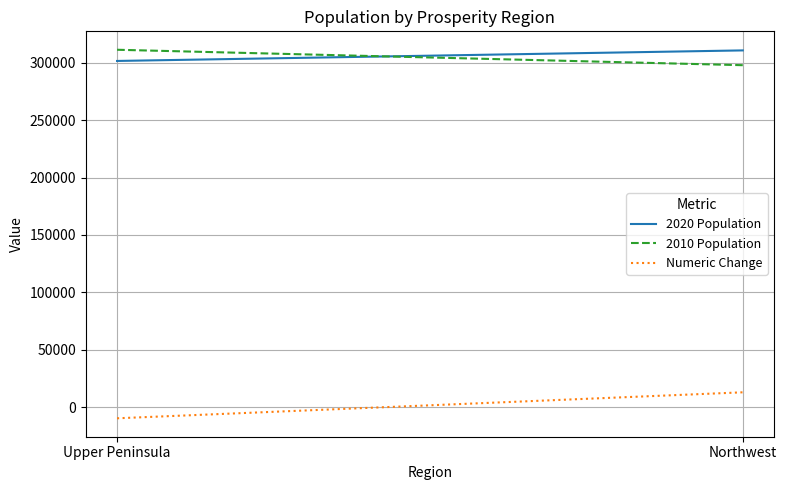

At which category is the sum across all series the highest?

Northwest